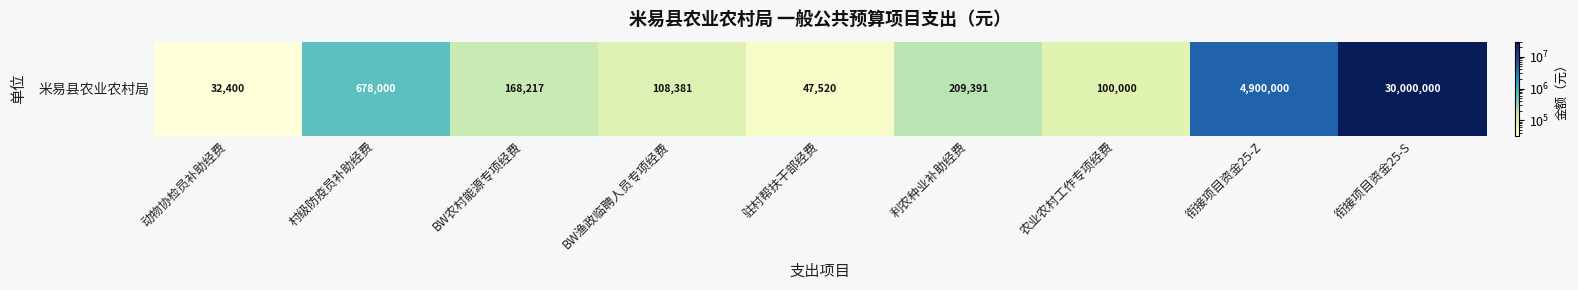

What is the greatest value displayed?

30000000.0